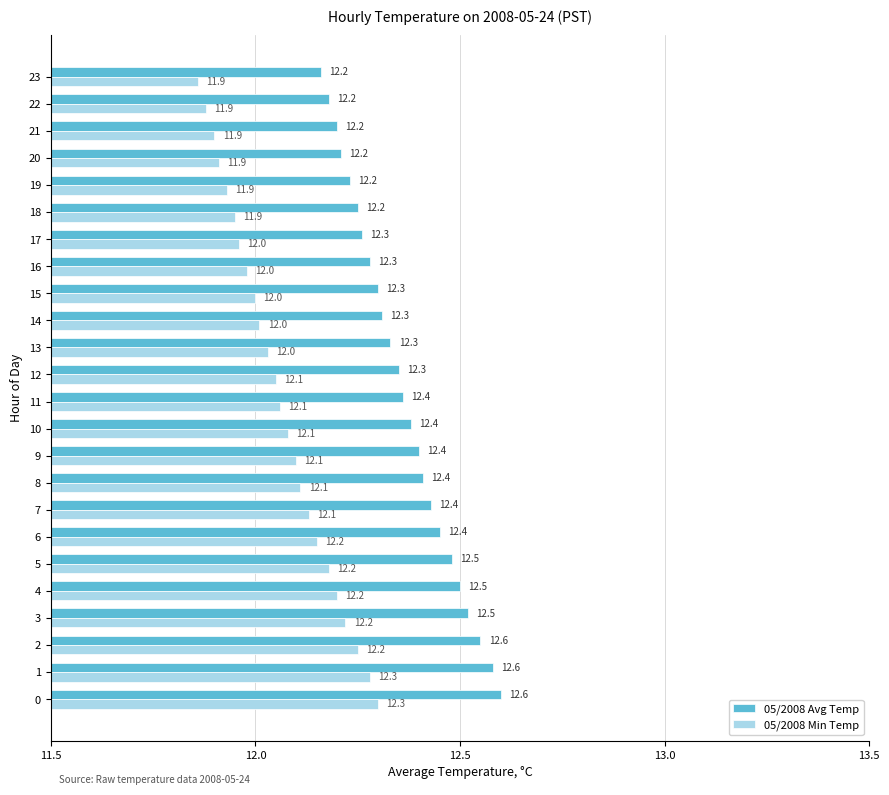

Rank the series by their maximum value, from highest to lowest.

05/2008 Avg Temp, 05/2008 Min Temp